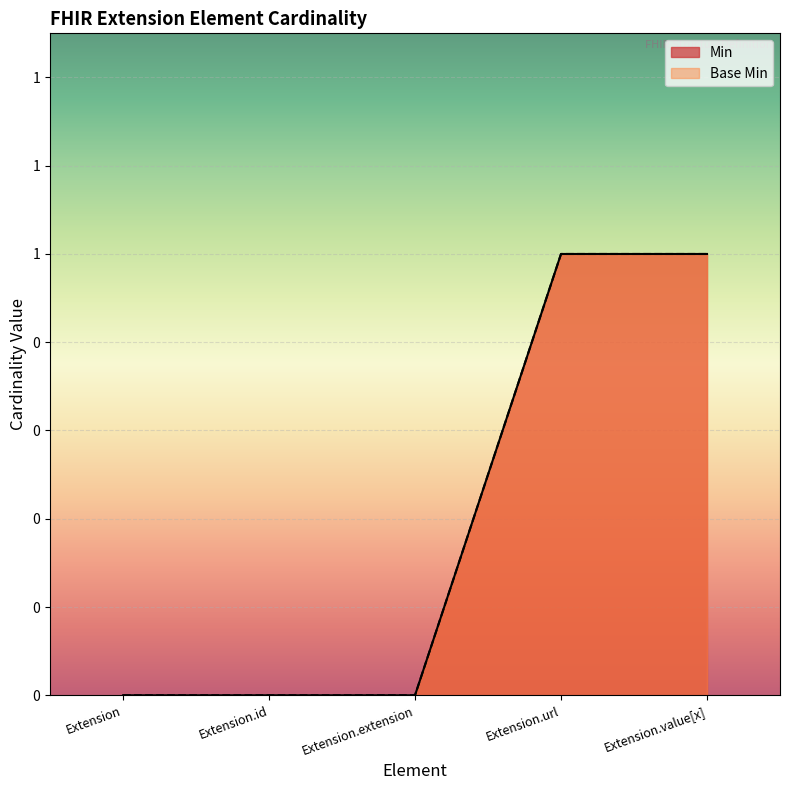

Which category has the lowest value in the Min series?

Extension